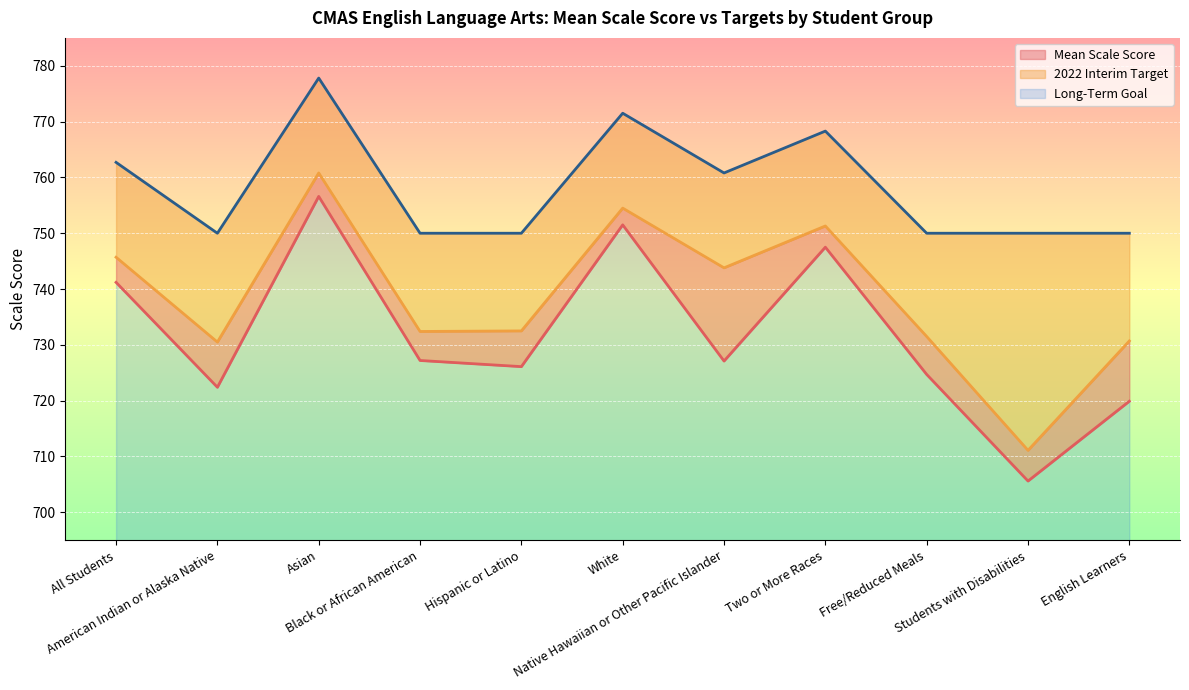

What is the difference between the highest and lowest values at All Students?

21.5